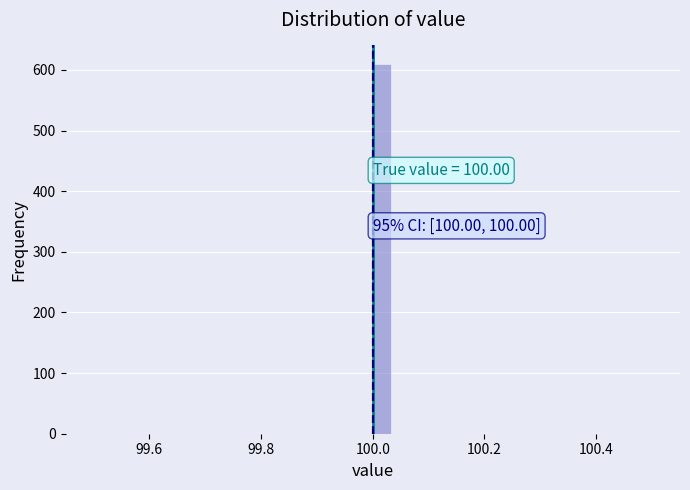

Read against the x-axis, roughly where is the centre of the tallest bar?

100.02